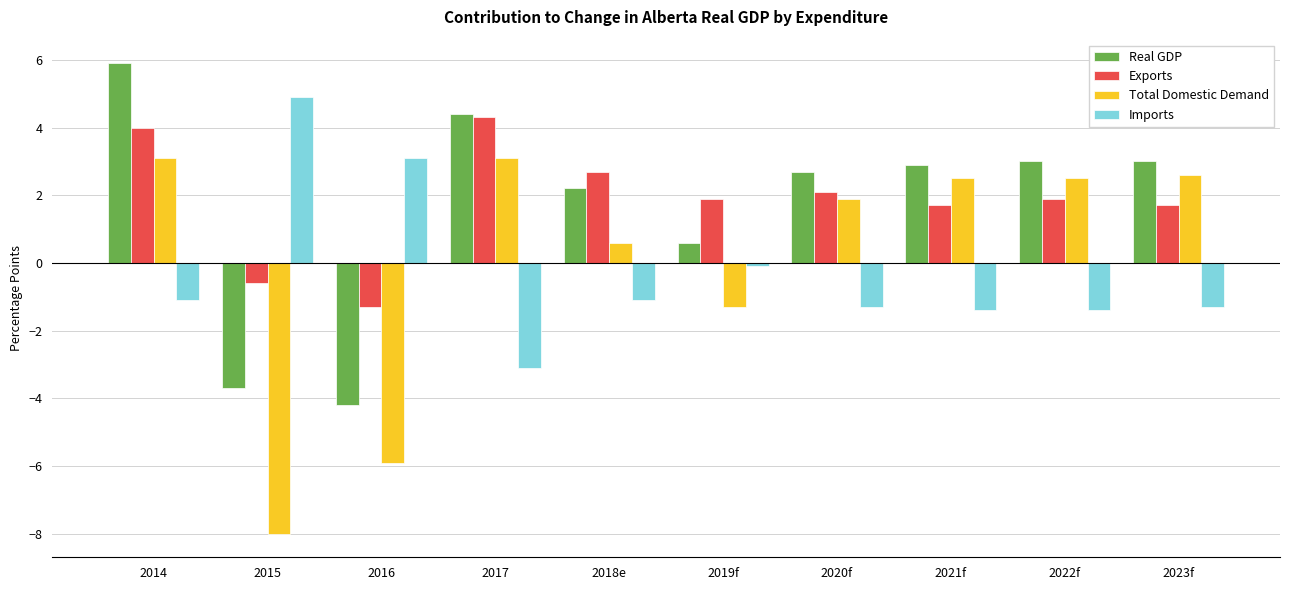

Which label corresponds to the largest value in the chart?

2014